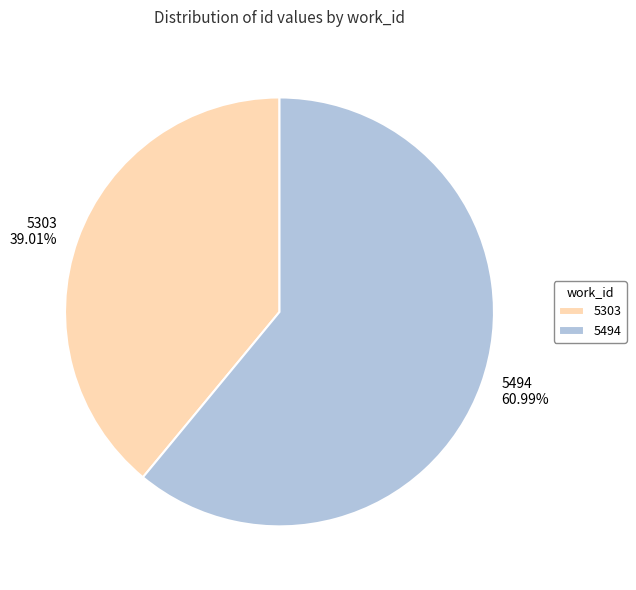

How many slices are in this pie chart?

2